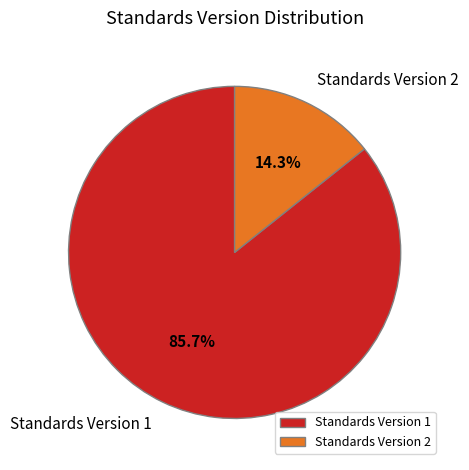

Is the sum of Standards Version 1 and Standards Version 2 greater than half?

Yes